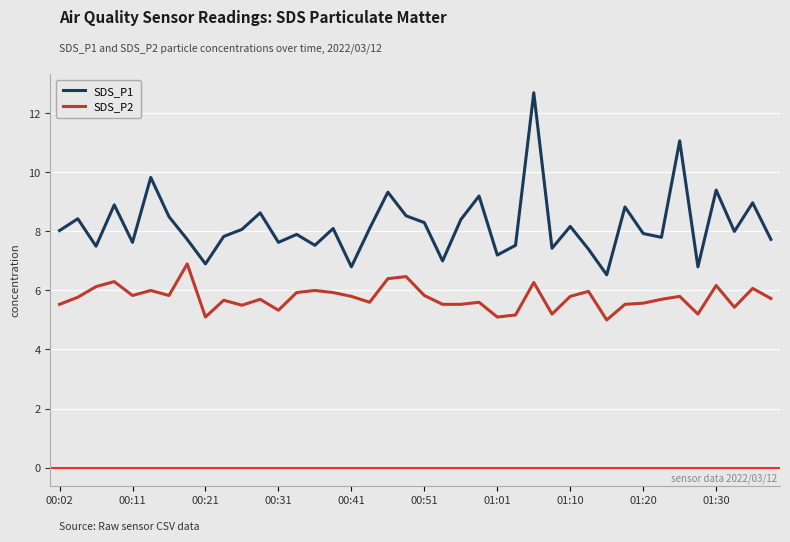

True or false: SDS_P2 and SDS_P1 cross at least once.

False